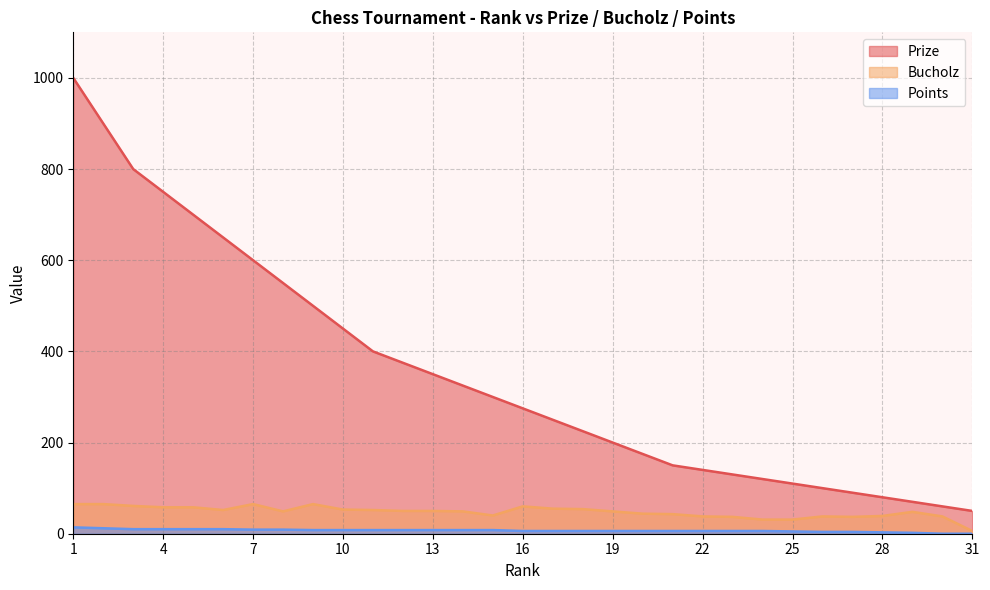

What is the total value across all series at 12?

433